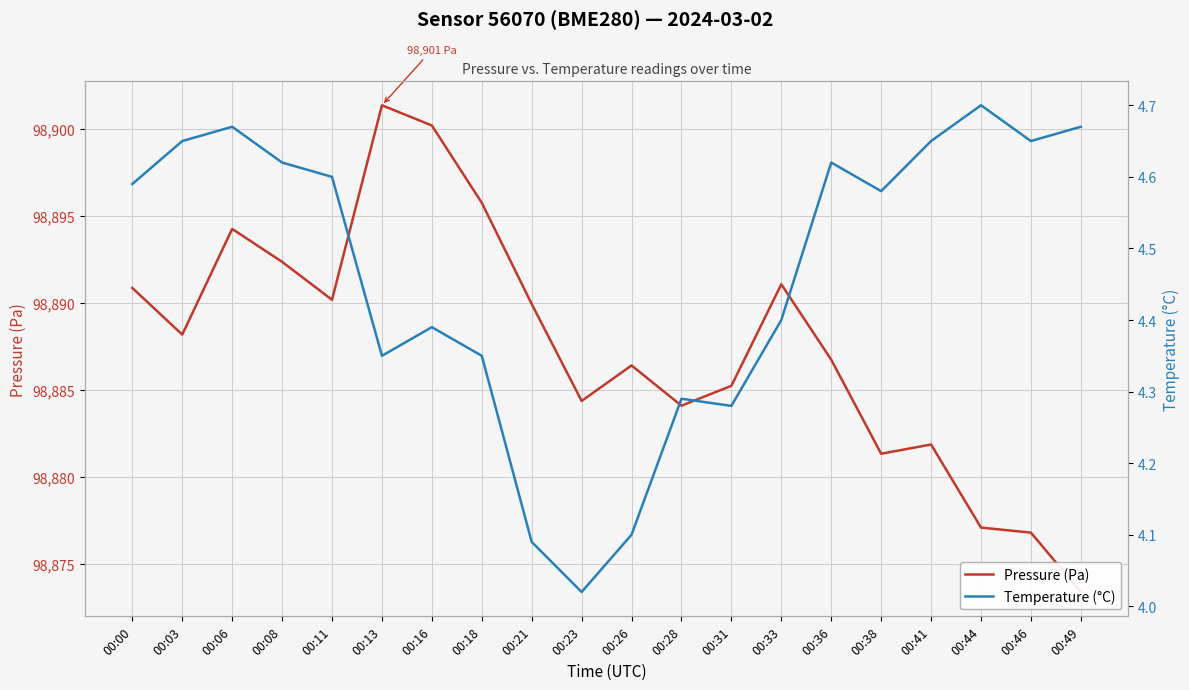

List the series in order of their peak value, highest first.

Pressure (Pa), Temperature (°C)